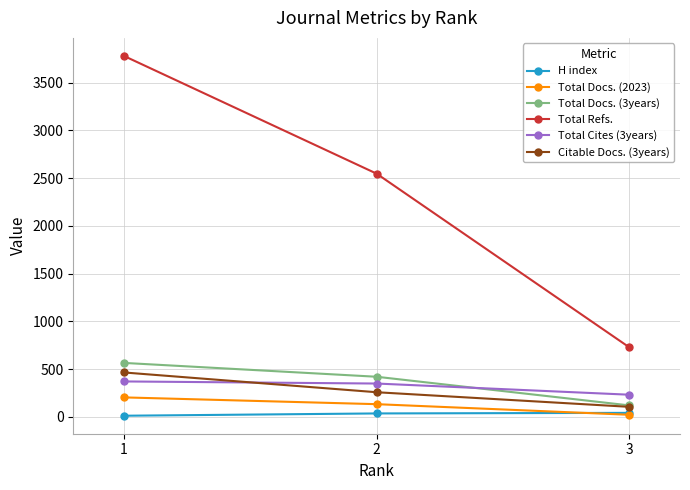

Which series changed the most between 1 and 3?

Total Refs.